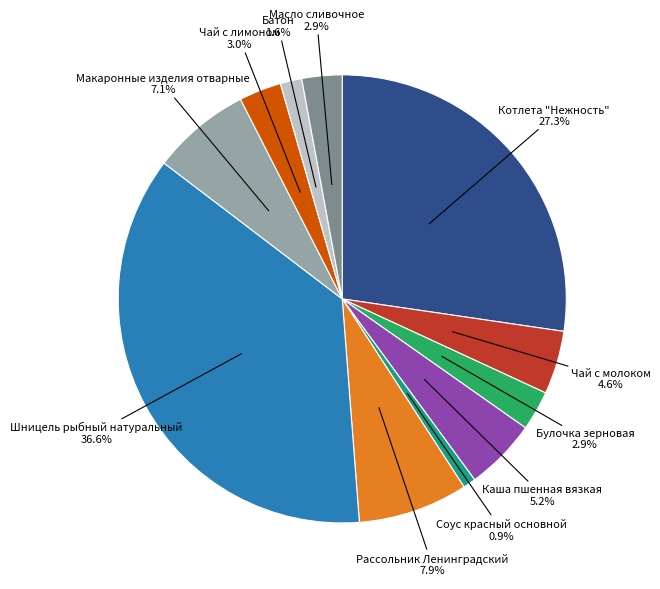

What is the smallest slice in the pie chart?

Соус красный основной